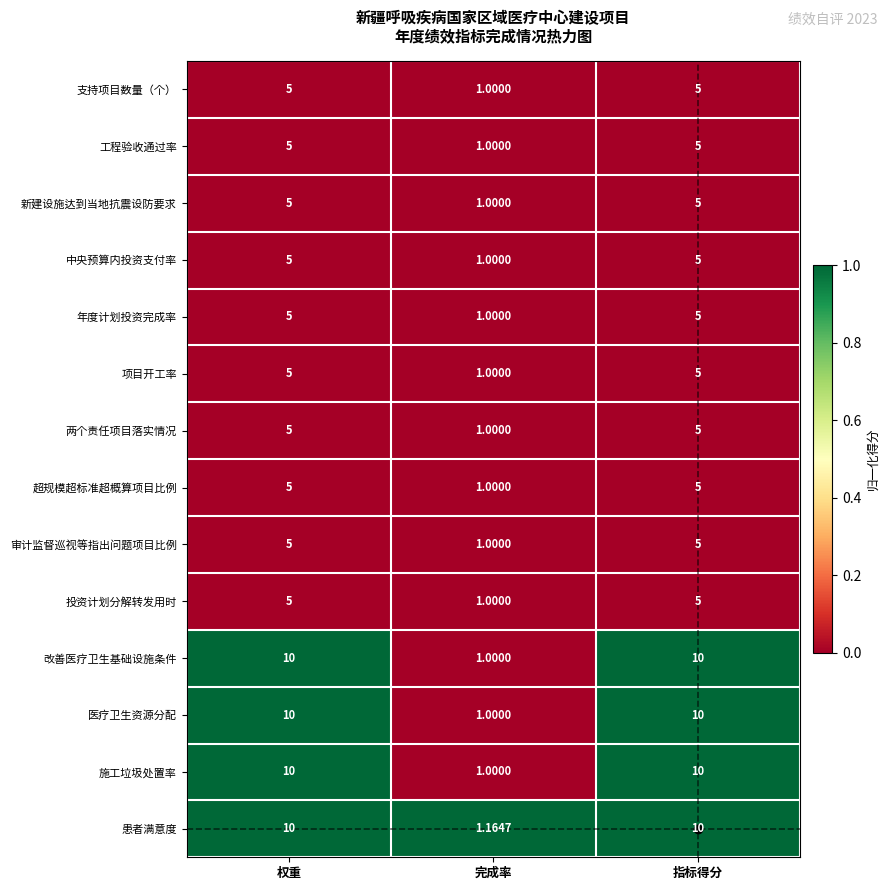

At which label is 施工垃圾处置率 closest to 5?

完成率